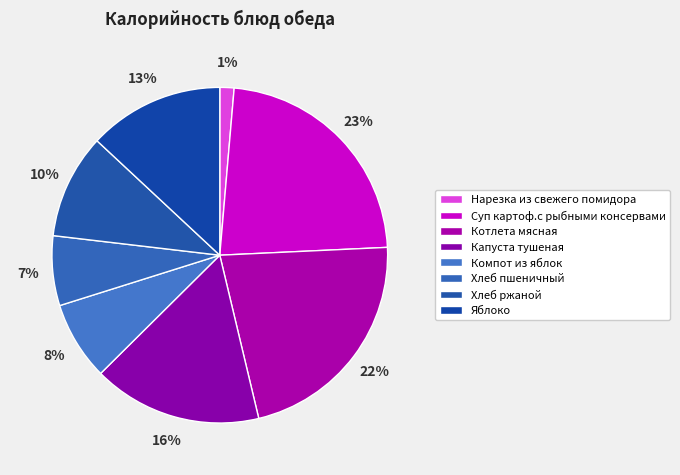

What portion of the pie excludes Капуста тушеная?

83.7%